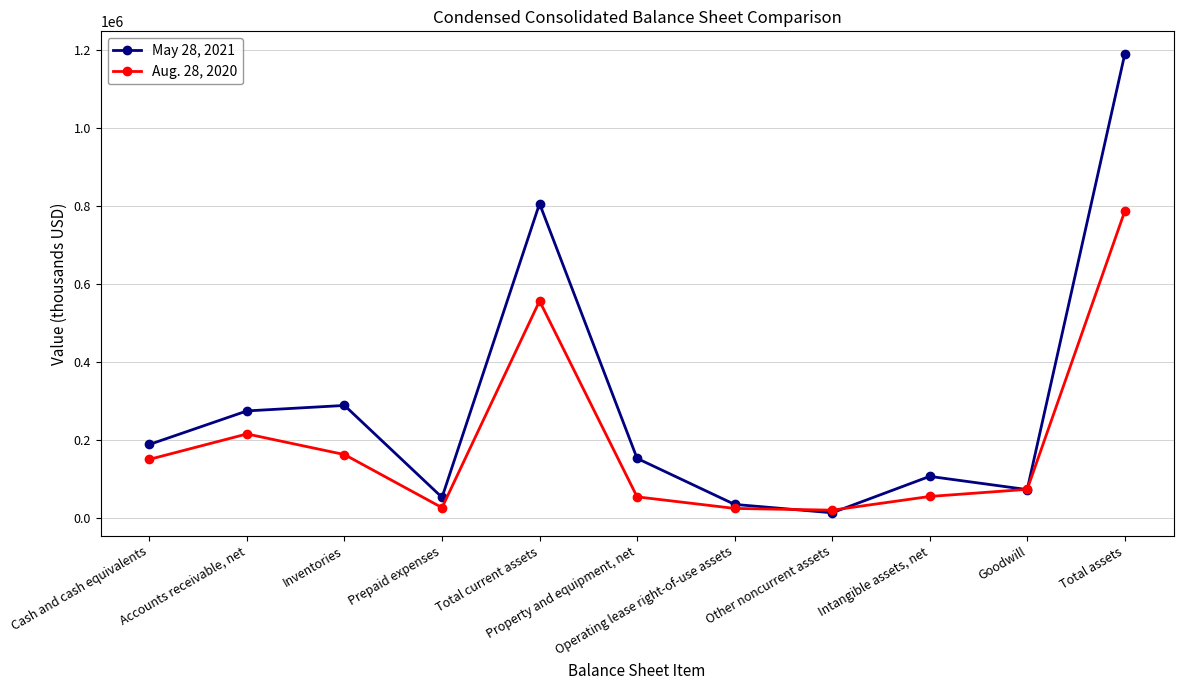

Rank the series by their average value, from lowest to highest.

Aug. 28, 2020, May 28, 2021